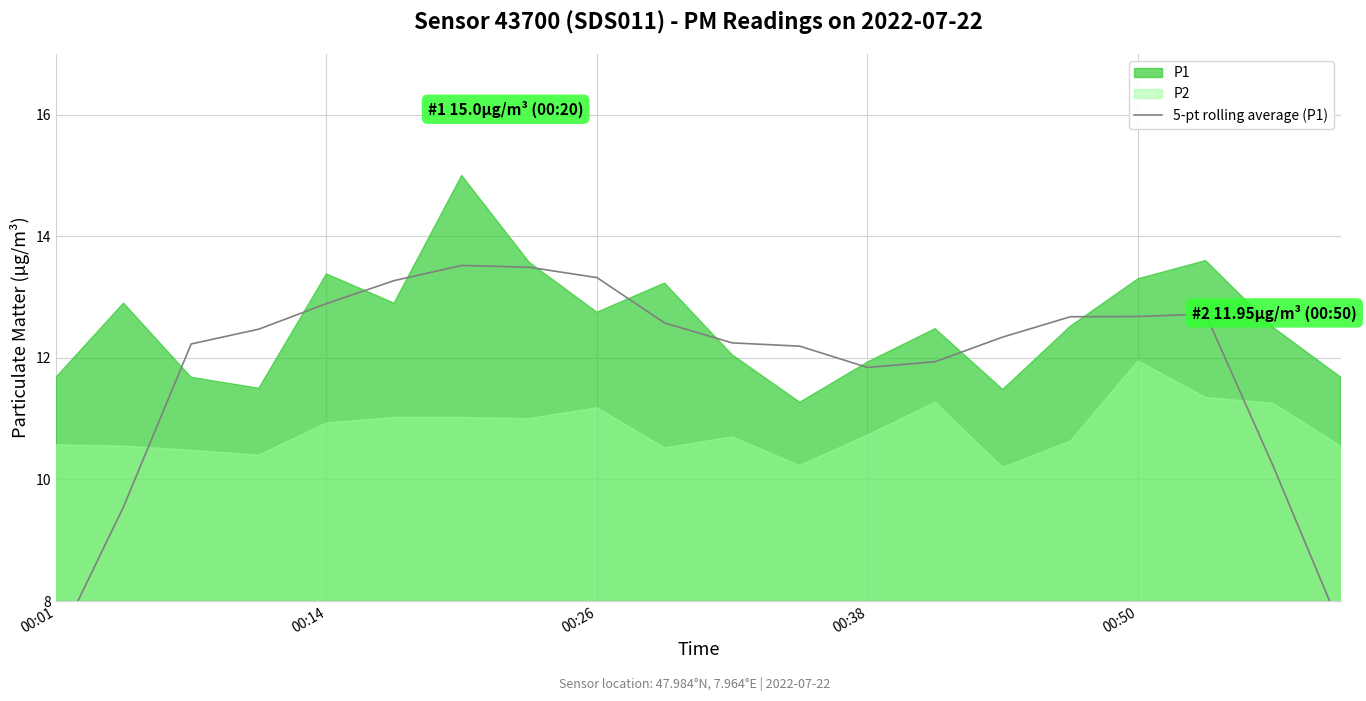

Does the chart display data point markers on the line(s)?

No